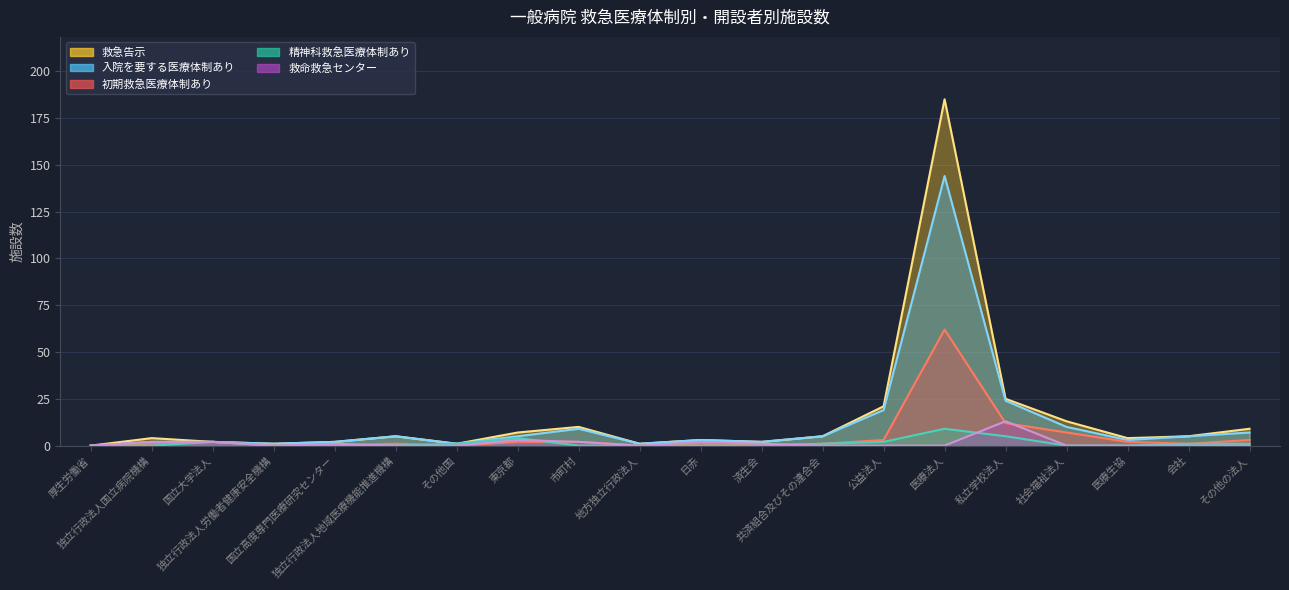

Is it true that 入院を要する医療体制あり equals 24 at 私立学校法人?

True